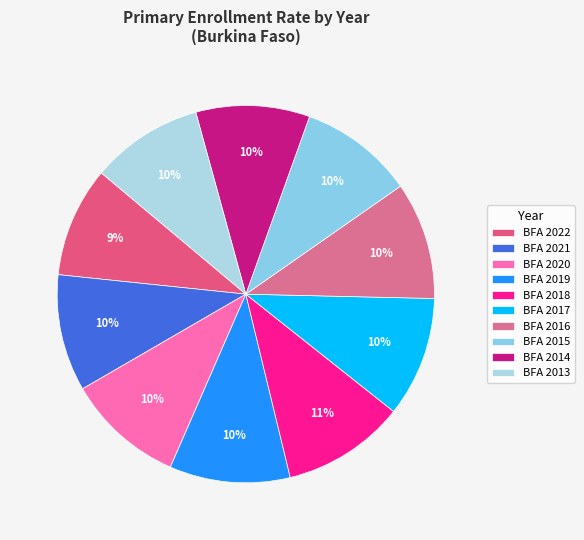

Does BFA 2017 account for over 50% of the chart?

No